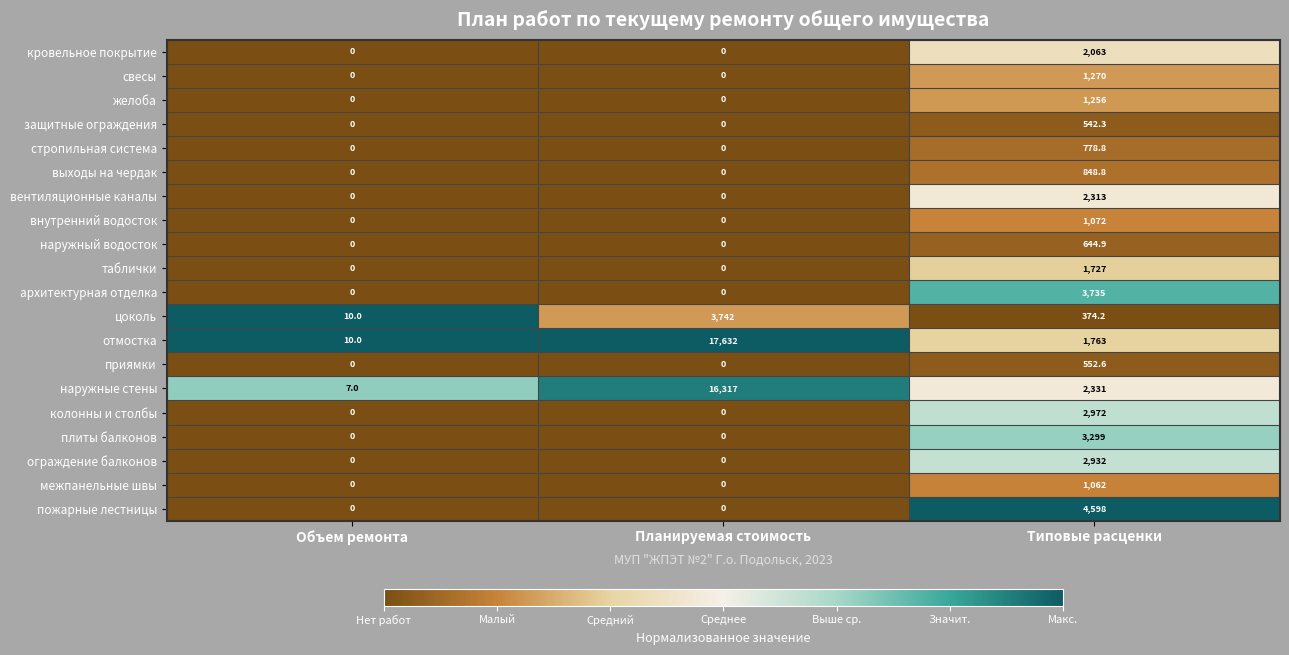

What is the total value across all series at Типовые расценки?

36134.6